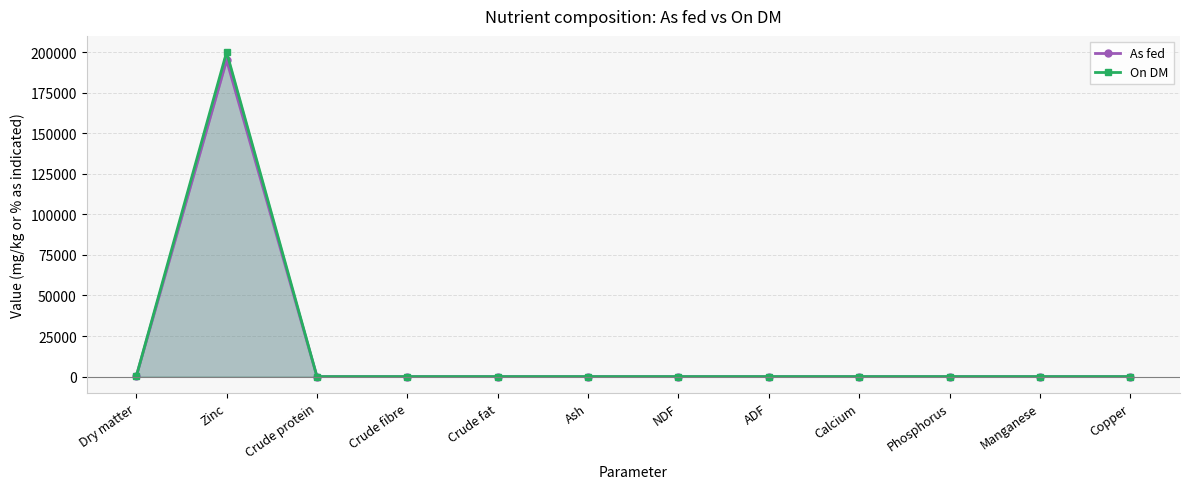

Where is the first local maximum for As fed?

Zinc